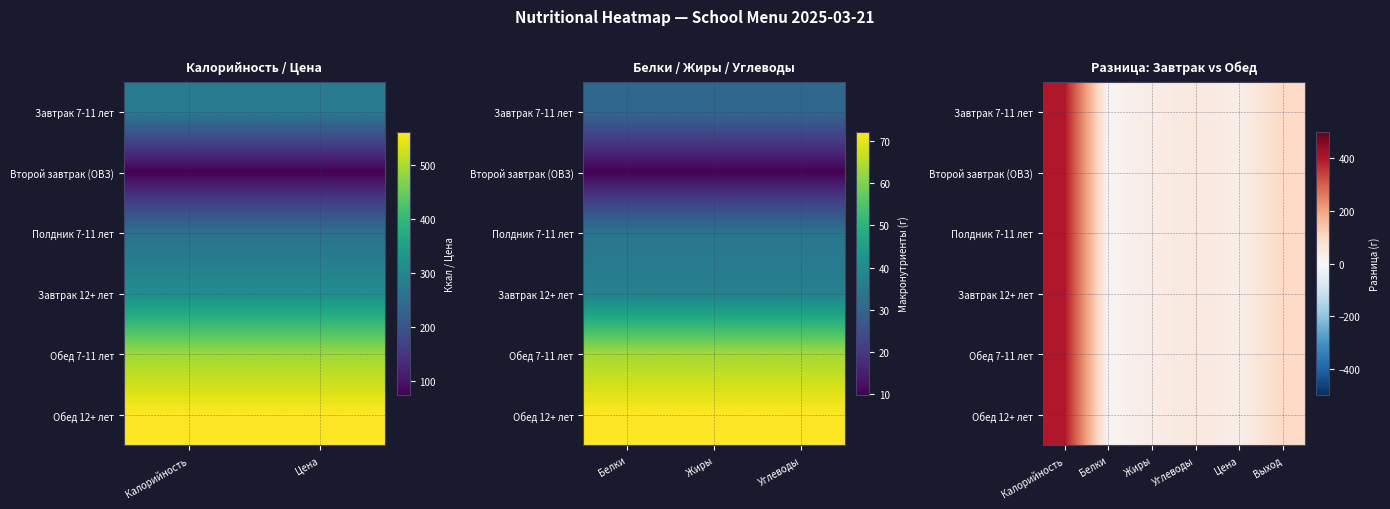

True or false: Полдник 7-11 лет has a value of 65.7 at Выход.

False